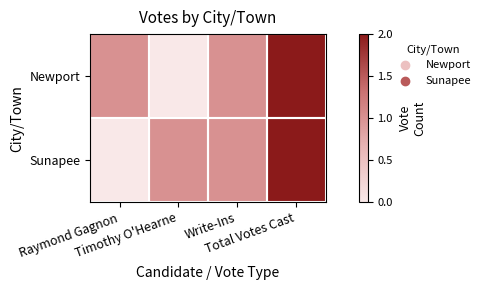

Count the number of categories in the chart.

4